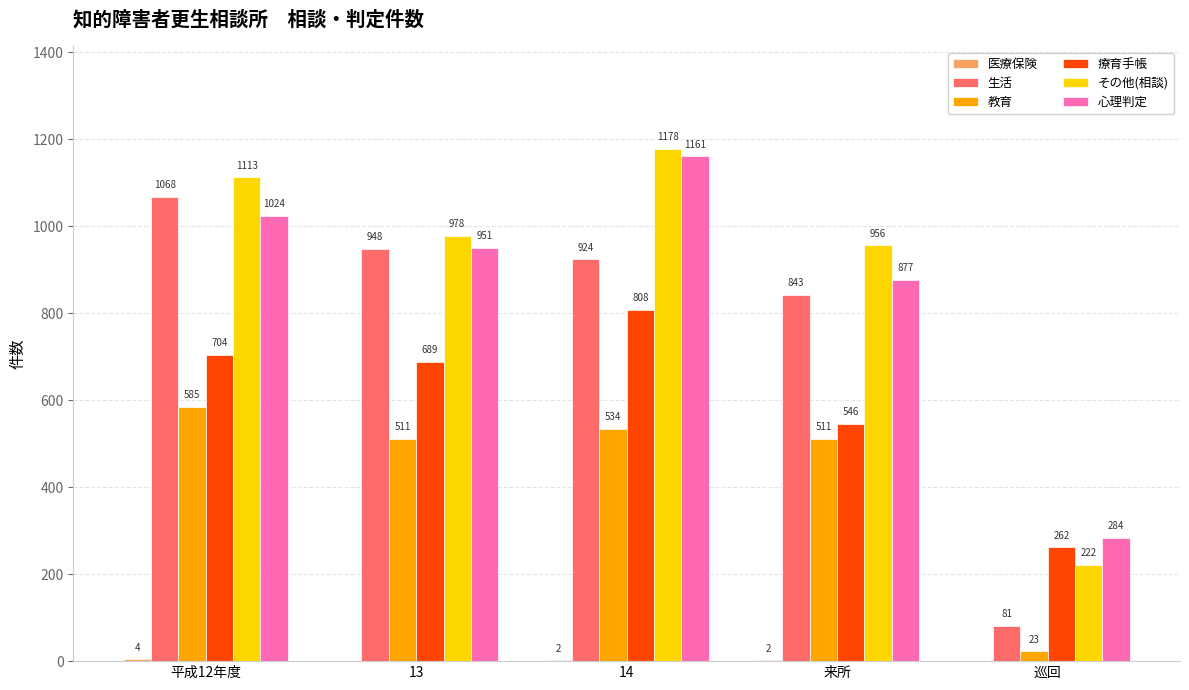

The value of その他(相談) at 13 is 978. True or false?

True